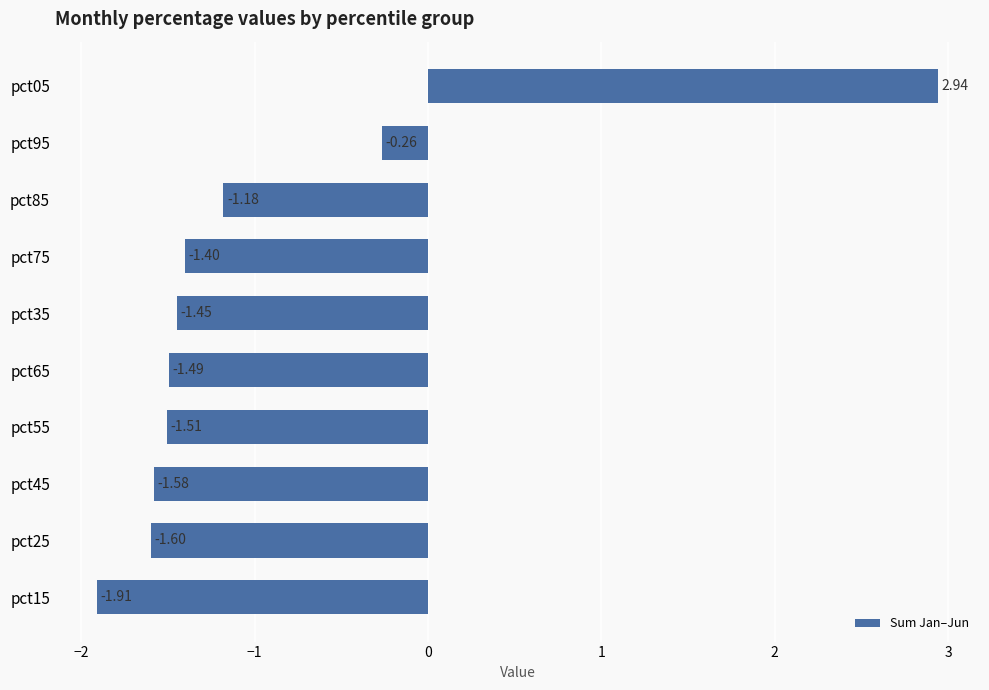

How many series are shown in this chart?

1